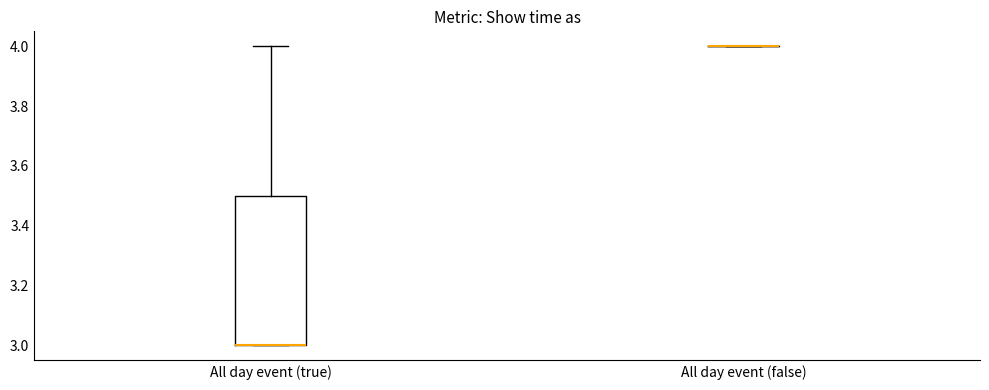

Which box is the tallest, from its lower edge to its upper edge?

All day event (true)